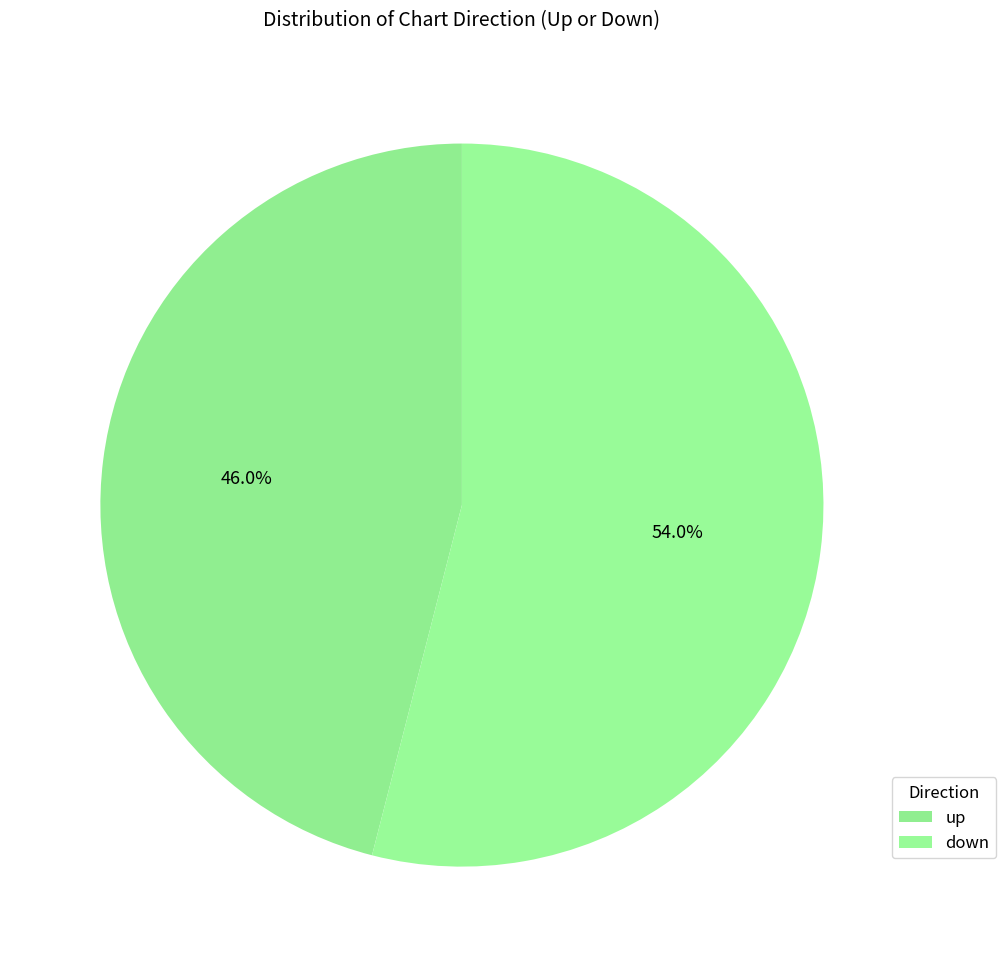

To the nearest percent, what percentage of the pie is up?

46%